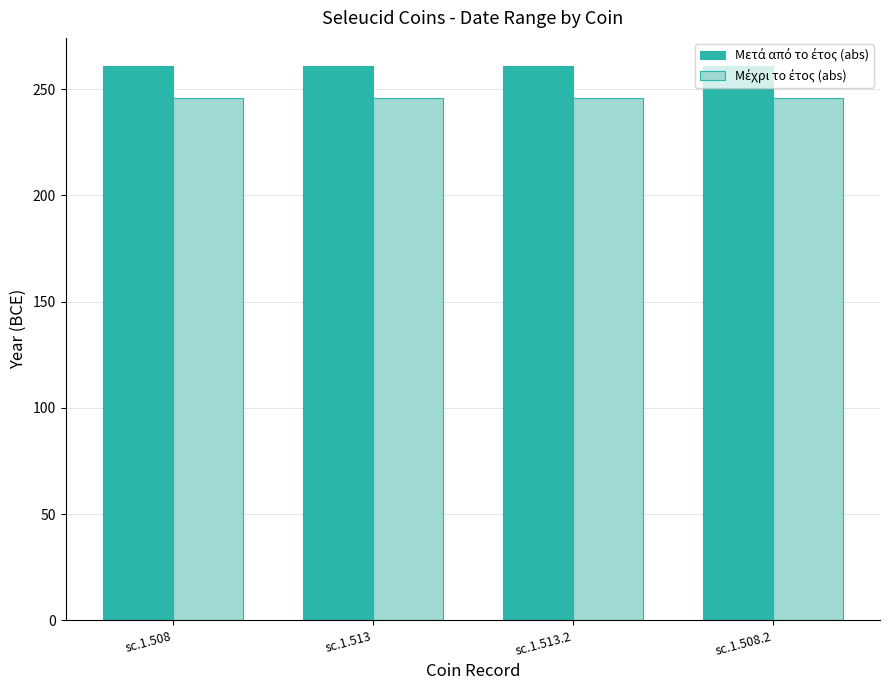

What is the spread (max minus min) of values at sc.1.513.2?

15